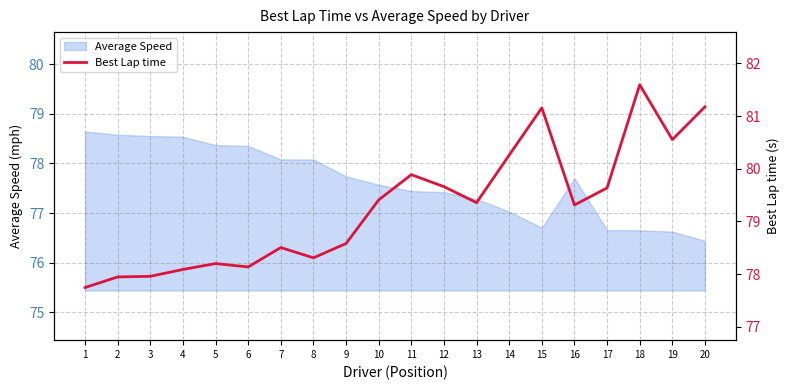

Reading left to right, transcribe all the data shown in this chart.

1=77.7	2=77.9	3=78.0	4=78.1	5=78.2	6=78.1	7=78.5	8=78.3	9=78.6	10=79.4	11=79.9	12=79.7	13=79.4	14=80.3	15=81.2	16=79.3	17=79.6	18=81.6	19=80.6	20=81.2